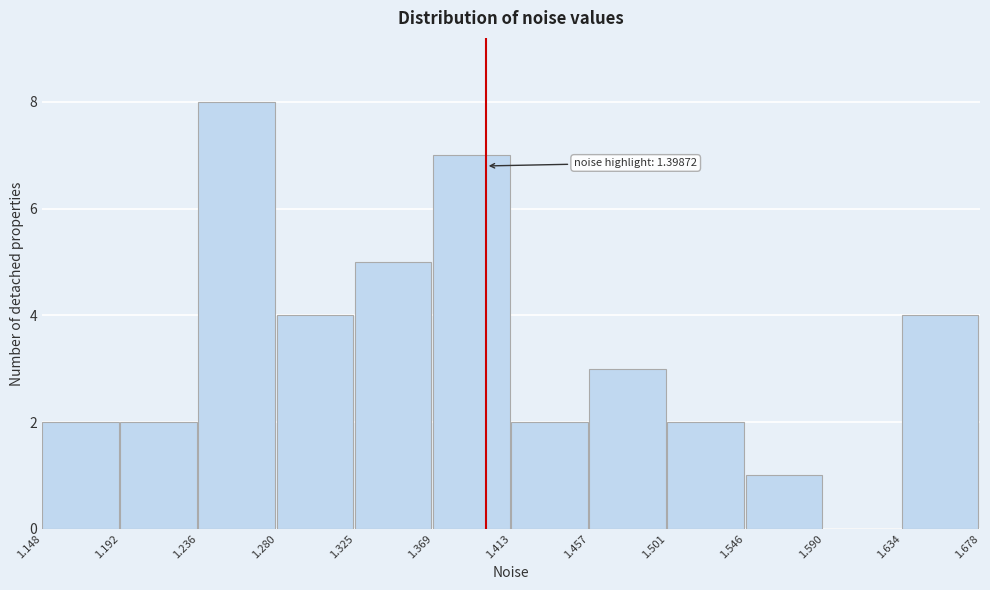

Which range on the x-axis has the tallest bar?

1.236 to 1.280